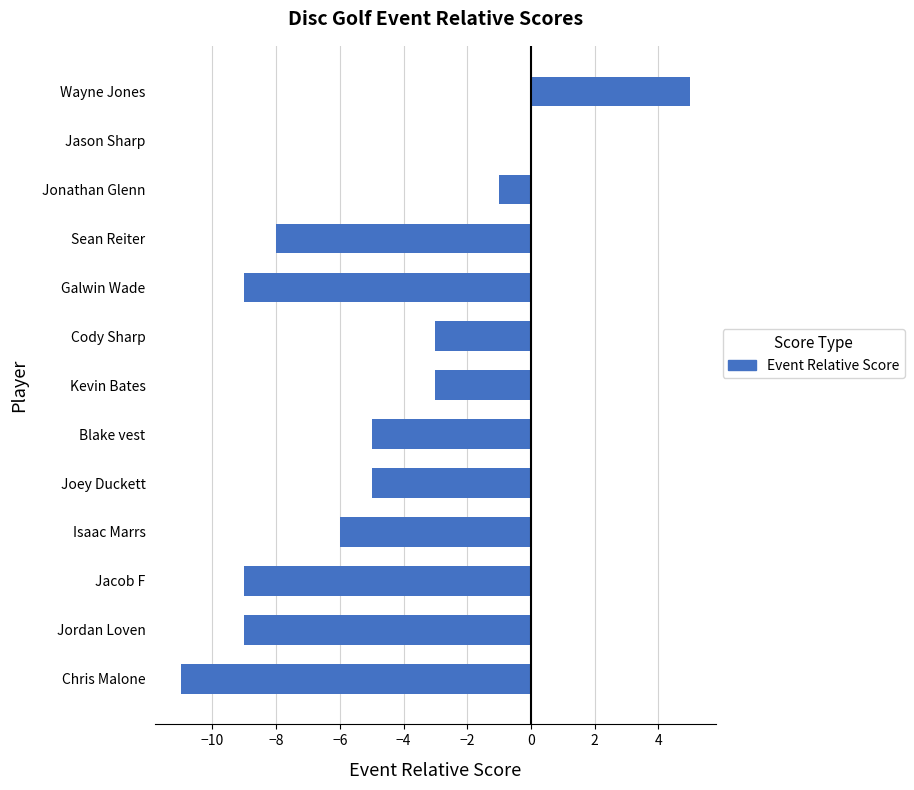

How many categories are shown in the chart?

13